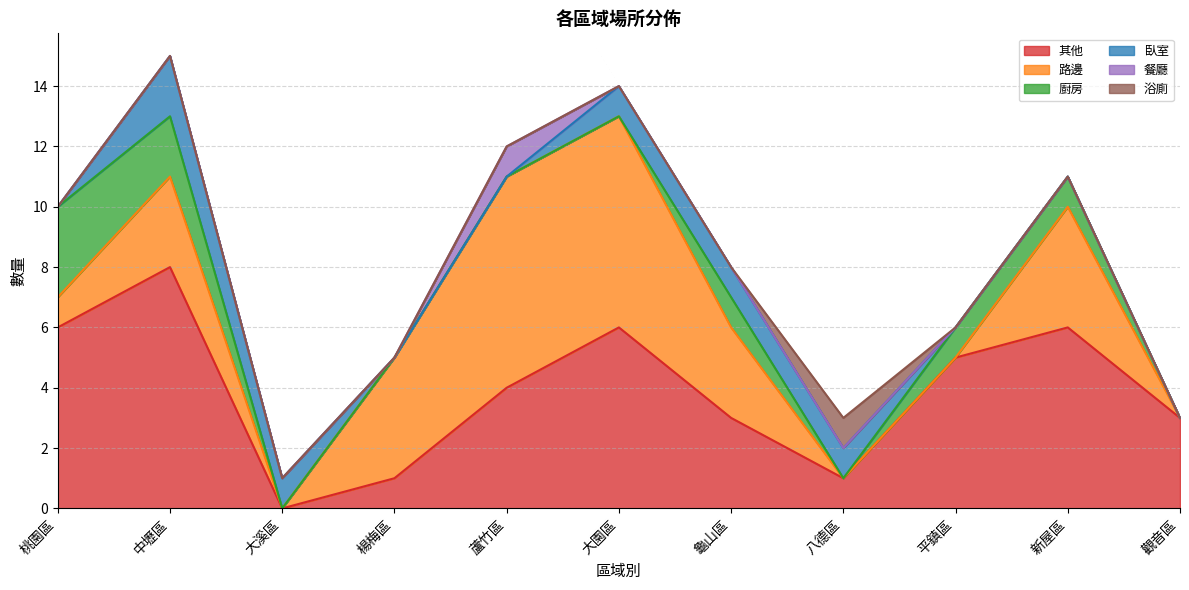

Reading left to right, transcribe all the data shown in this chart.

其他: 桃園區=6	中壢區=8	大溪區=0	楊梅區=1	蘆竹區=4	大園區=6	龜山區=3	八德區=1	平鎮區=5	新屋區=6	觀音區=3
路邊: 桃園區=1	中壢區=3	大溪區=0	楊梅區=4	蘆竹區=7	大園區=7	龜山區=3	八德區=0	平鎮區=0	新屋區=4	觀音區=0
廚房: 桃園區=3	中壢區=2	大溪區=0	楊梅區=0	蘆竹區=0	大園區=0	龜山區=1	八德區=0	平鎮區=1	新屋區=1	觀音區=0
臥室: 桃園區=0	中壢區=2	大溪區=1	楊梅區=0	蘆竹區=0	大園區=1	龜山區=1	八德區=1	平鎮區=0	新屋區=0	觀音區=0
餐廳: 桃園區=0	中壢區=0	大溪區=0	楊梅區=0	蘆竹區=1	大園區=0	龜山區=0	八德區=0	平鎮區=0	新屋區=0	觀音區=0
浴廁: 桃園區=0	中壢區=0	大溪區=0	楊梅區=0	蘆竹區=0	大園區=0	龜山區=0	八德區=1	平鎮區=0	新屋區=0	觀音區=0